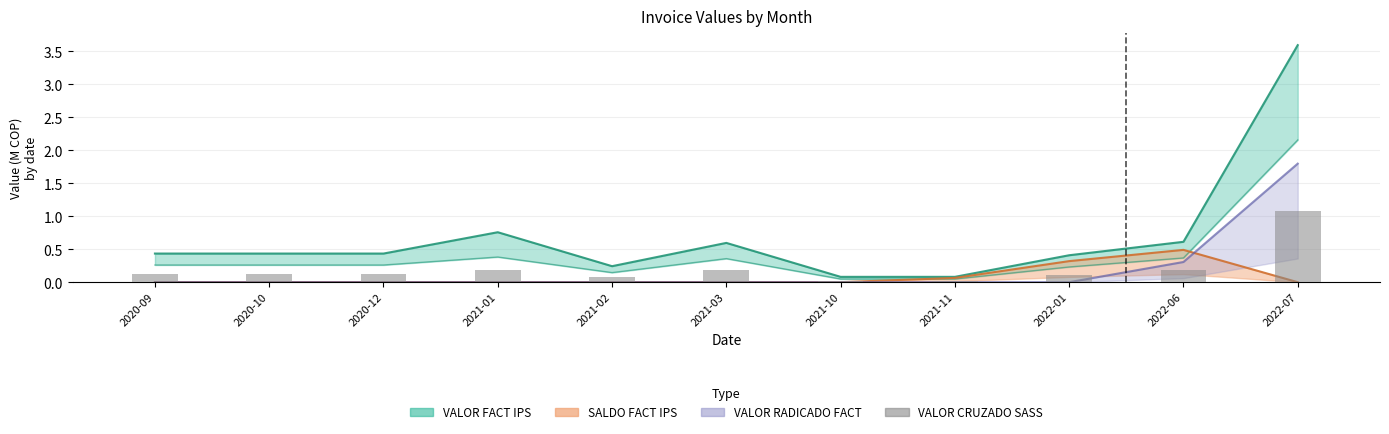

Does the chart contain stacked bars?

No